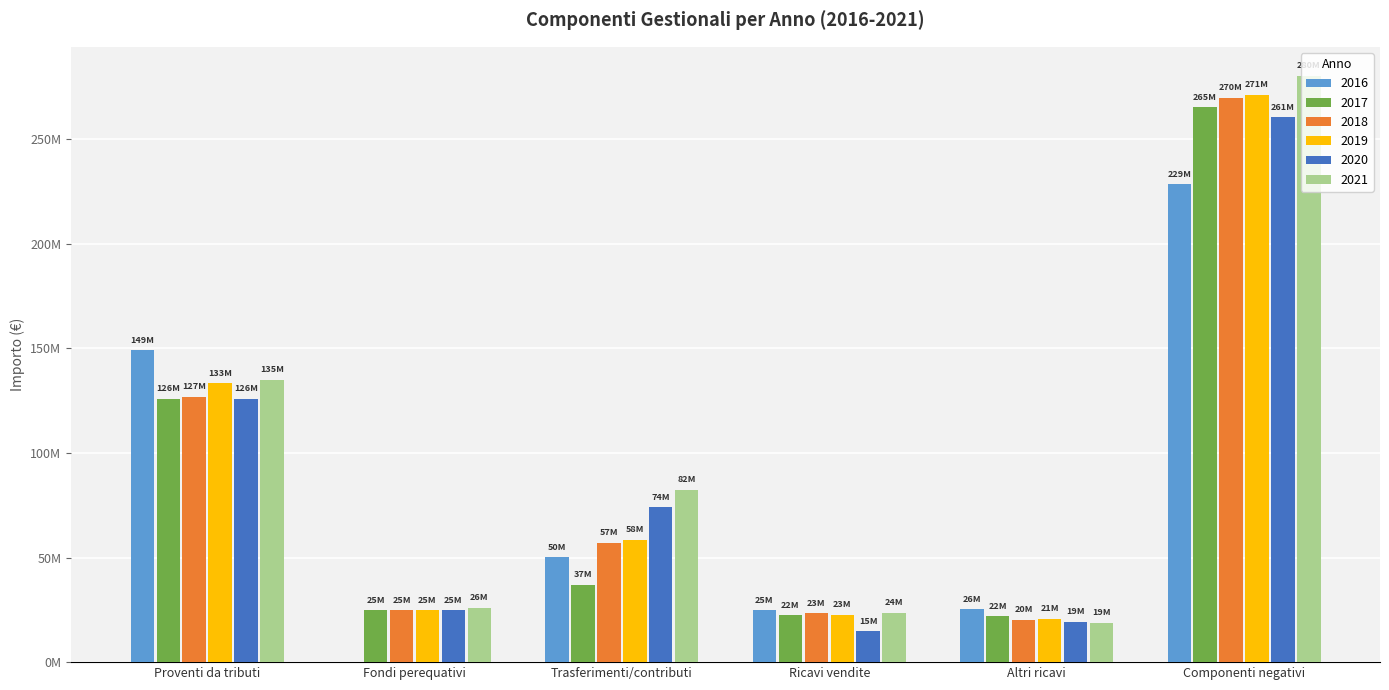

What is the difference between the maximum and minimum values in the 2020 series?

245796018.2